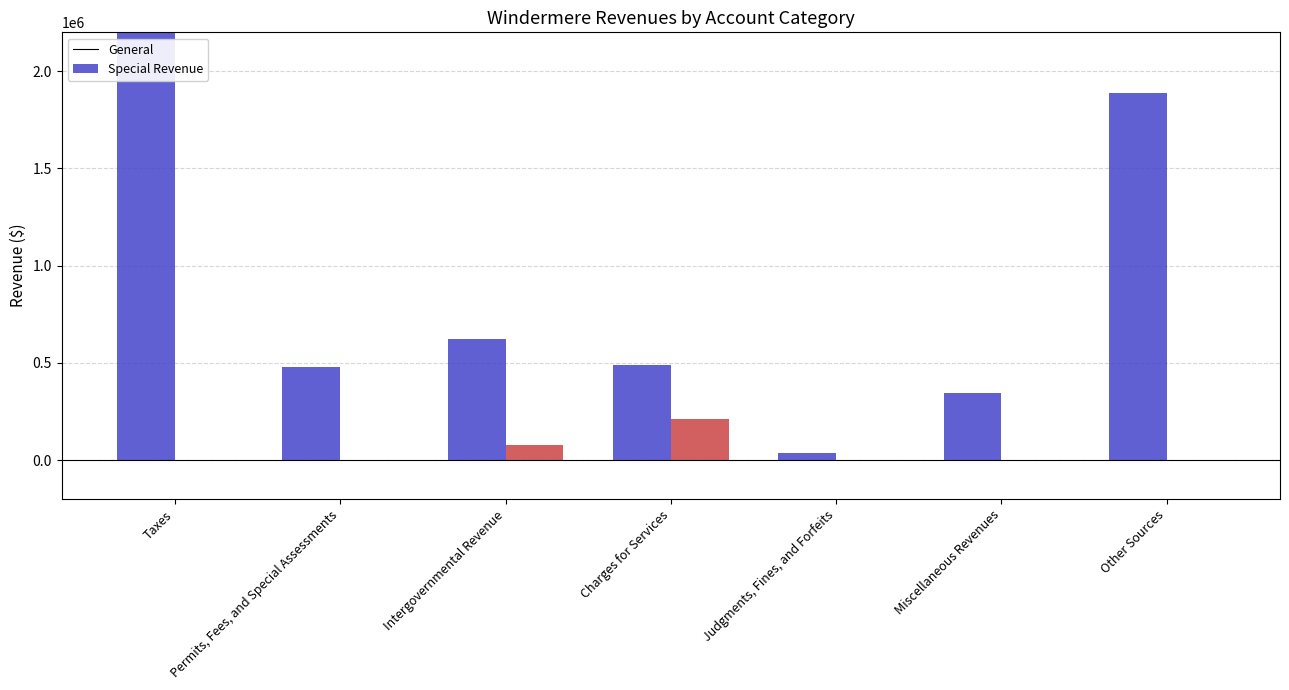

What is the sum of all Special Revenue values?

288496